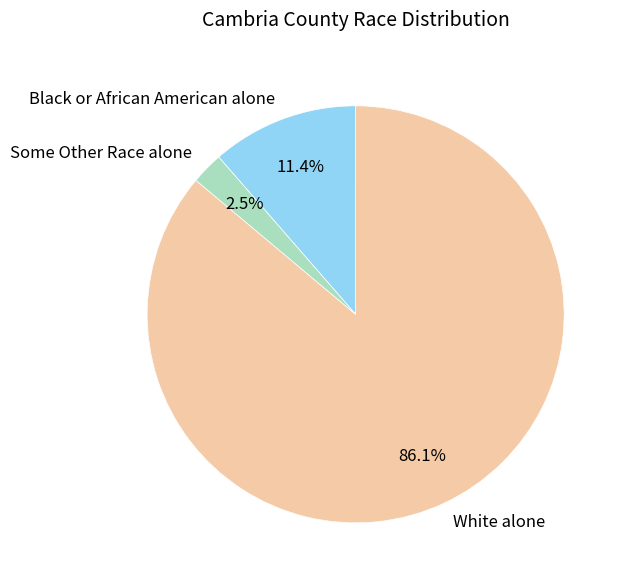

To the nearest percent, what portion does White alone represent?

86%